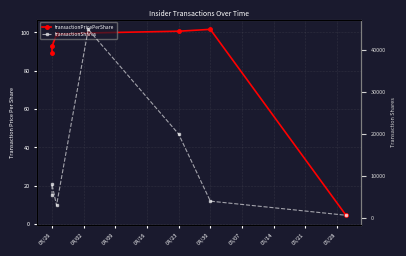

What is the value of the transactionPricePerShare point at the 1st from the left?

89.5